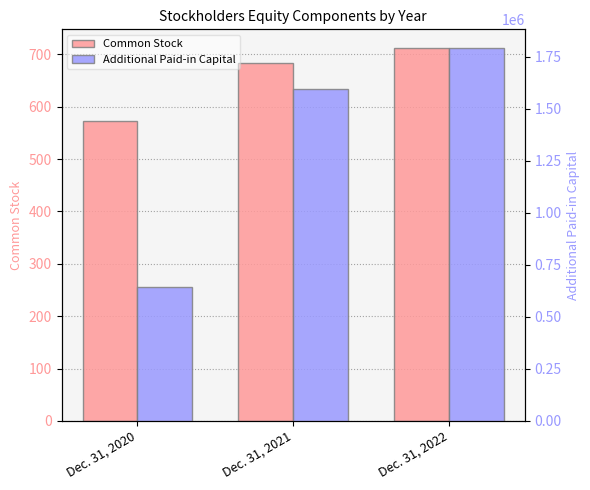

List the series in order of their overall mean, highest first.

Additional Paid-in Capital, Common Stock